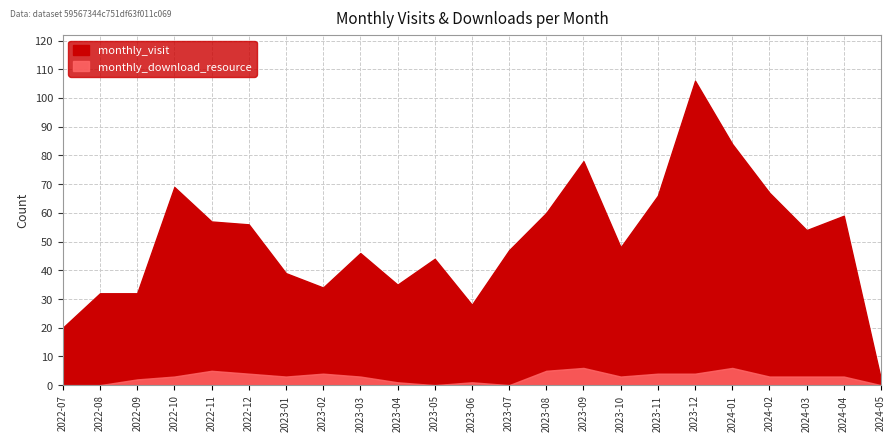

True or false: monthly_download_resource has a value of 4 at 2023-02.

True